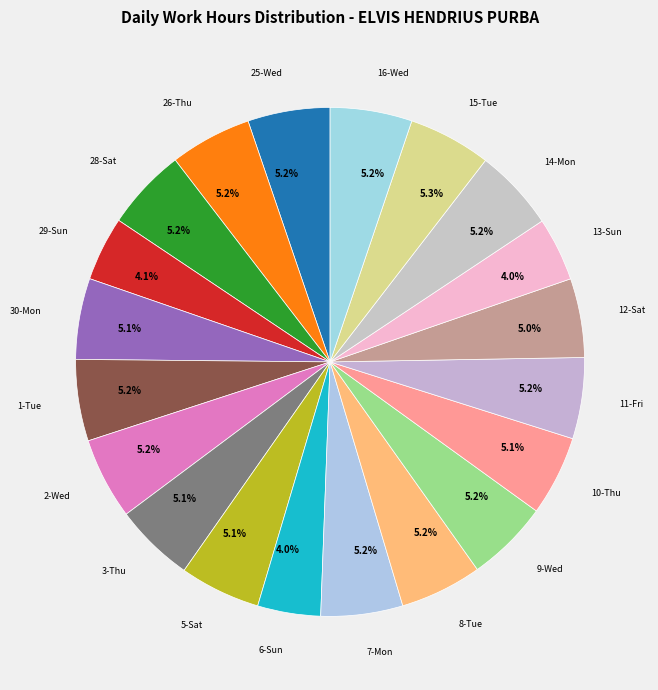

How many segments does this pie chart have?

20